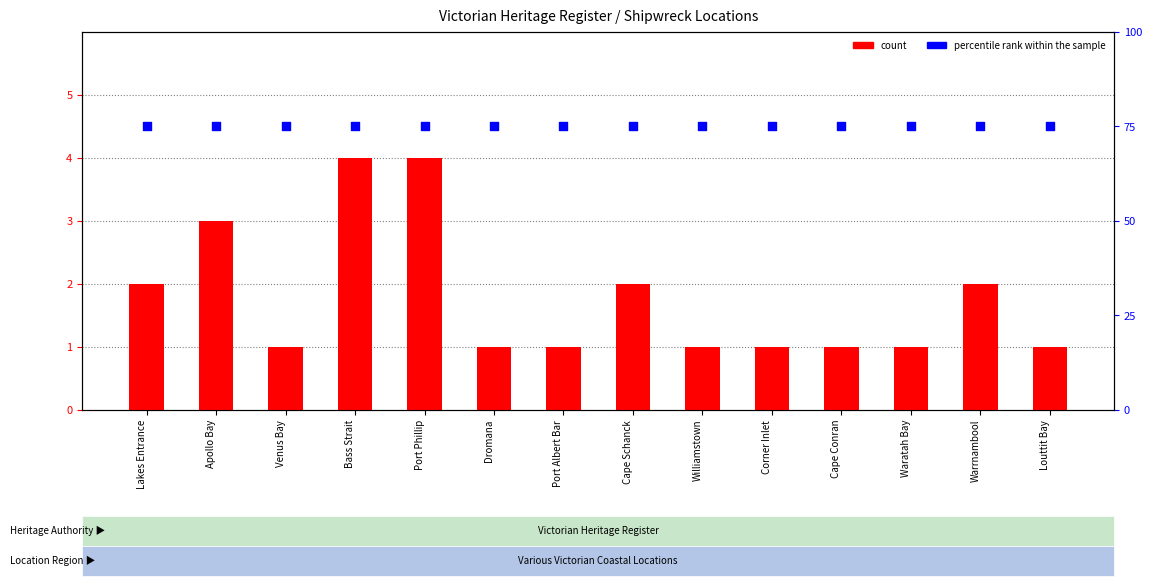

Is the value of percentile rank within the sample at Cape Schanck greater than the value of count at Port Phillip?

Yes